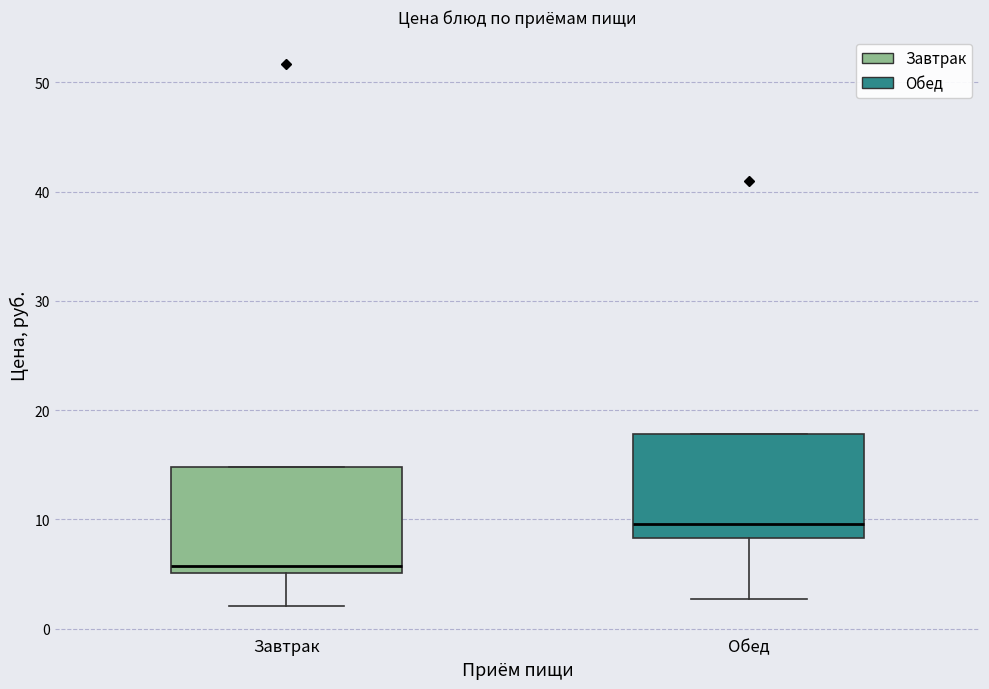

Where is the lower edge of the box for Обед on the y-axis? The values are not printed on the chart, so give them approximately, as read against the axis.

8